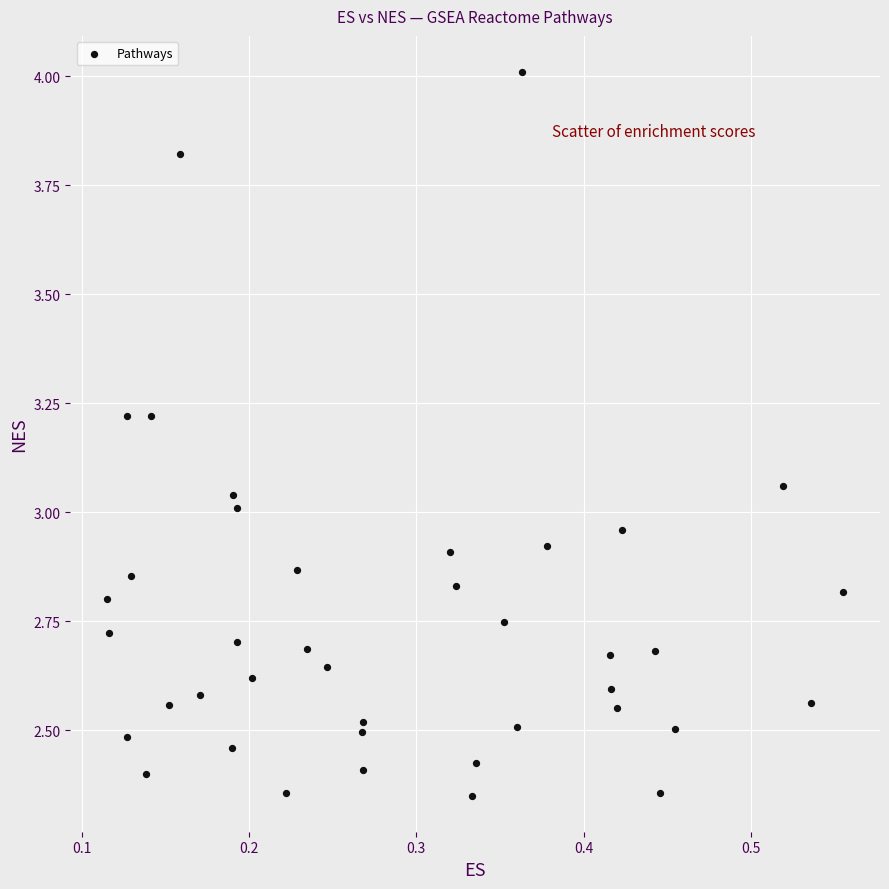

What is the range of Y values (max minus min)?

1.7